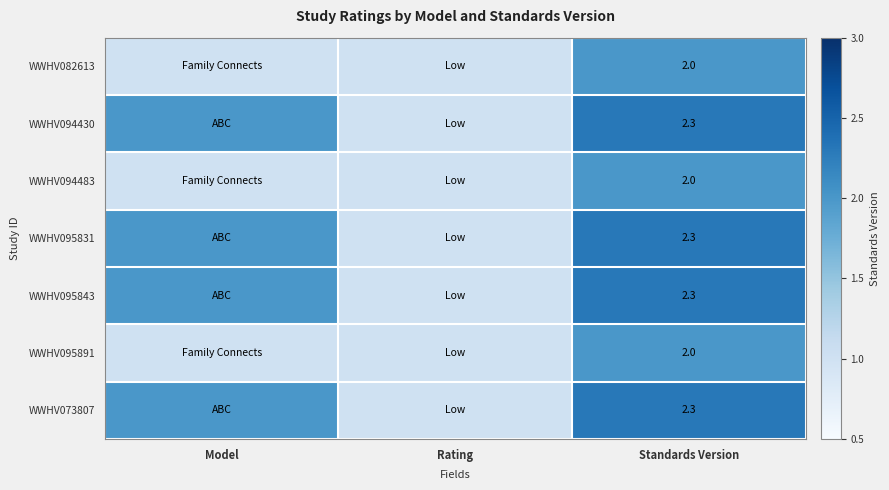

What is the difference between the highest and lowest values at Standards Version?

0.3